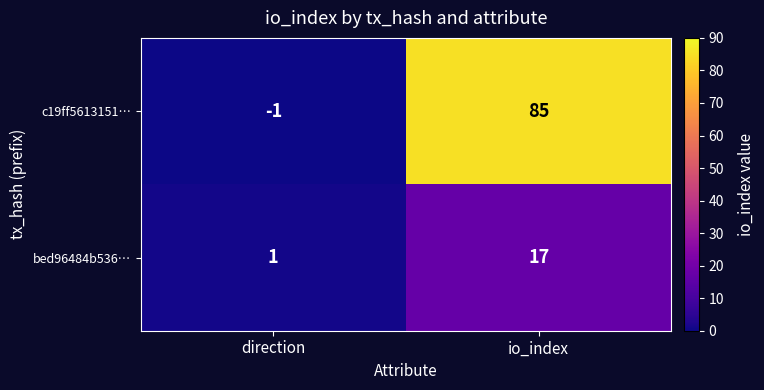

Which series has the widest spread of values?

c19ff5613151…